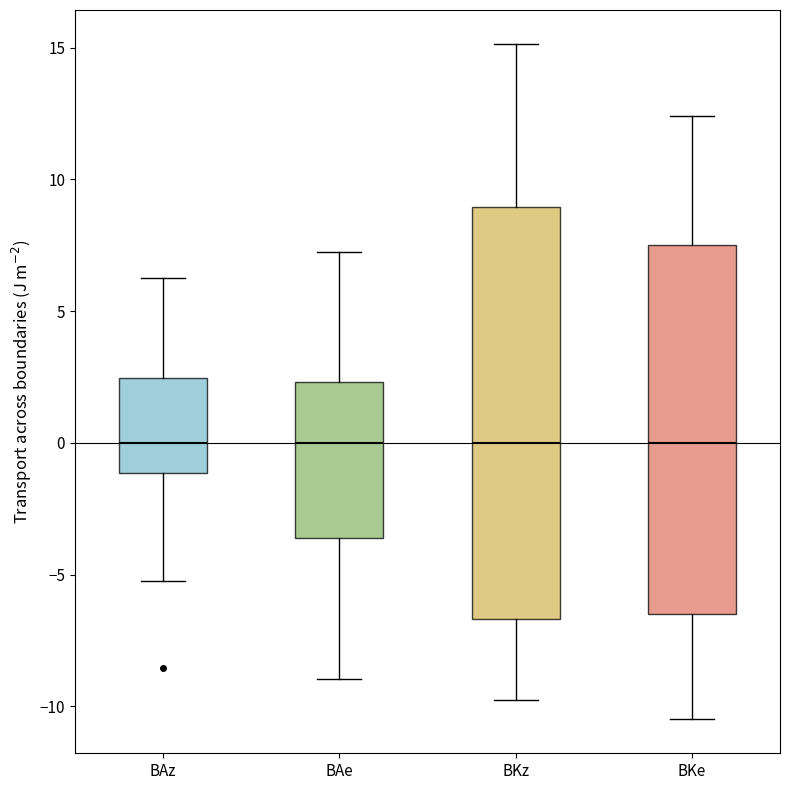

Where does the upper whisker of the box for BKz end on the y-axis? The values are not printed on the chart, so give them approximately, as read against the axis.

15.0